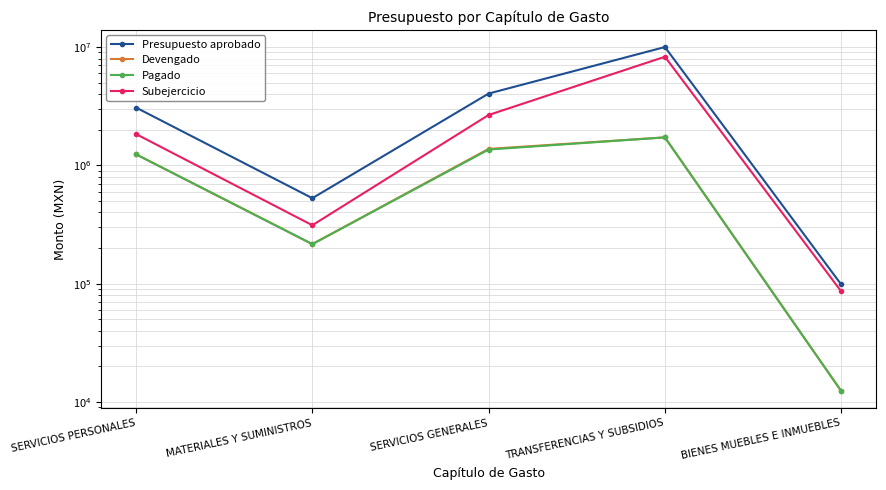

How many interior local peaks does the Subejercicio series have?

1